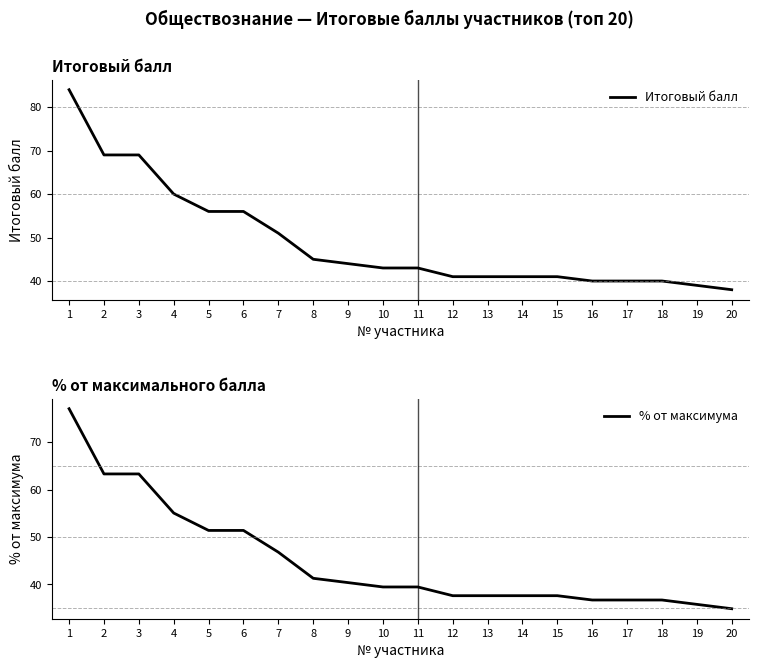

What are all the series names shown in the legend?

Итоговый балл, % от максимума